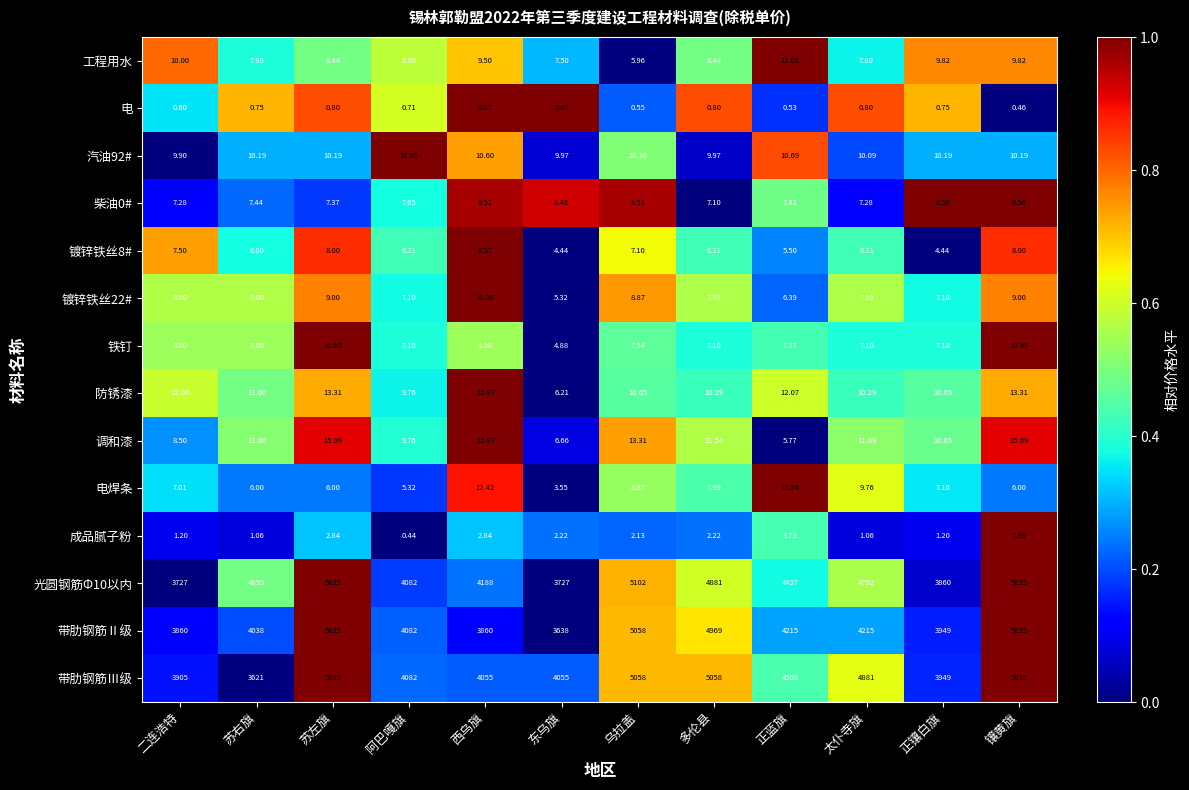

Which category has the lowest value across all series?

阿巴嘎旗